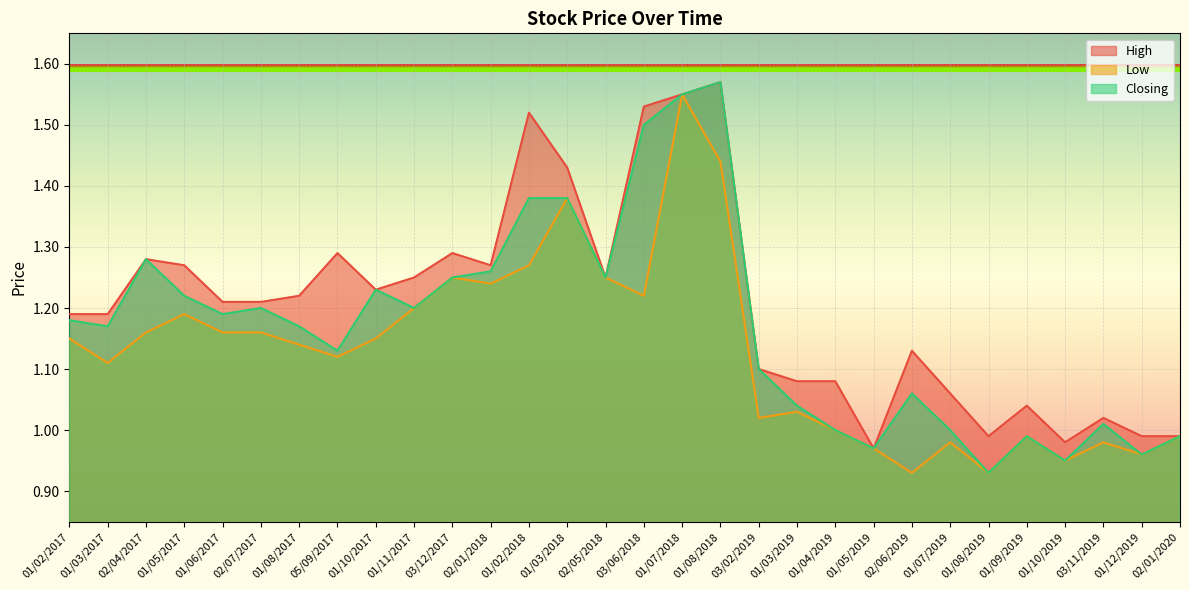

List the series in order of their peak value, lowest first.

Low, High, Closing